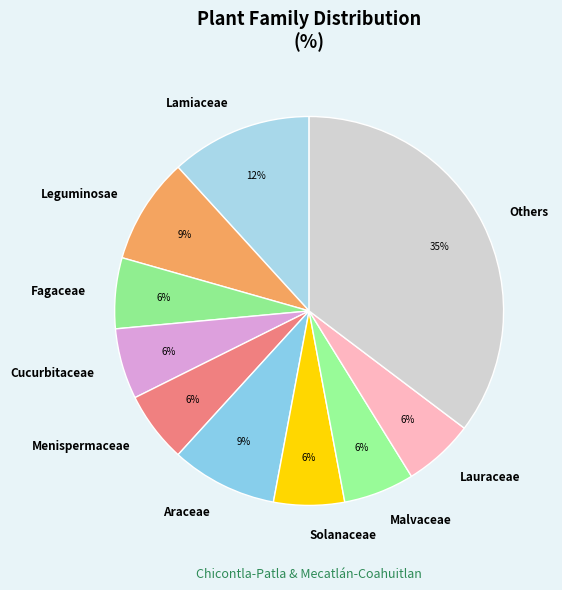

What is the largest slice in the pie chart?

Others